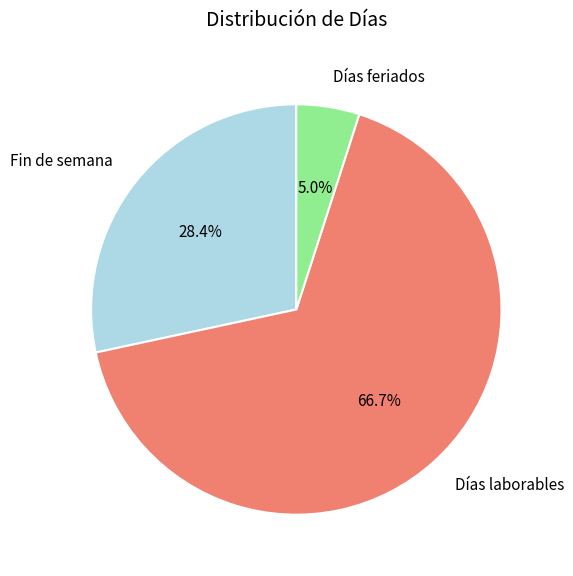

To the nearest percent, what percentage of the pie is Días feriados?

5%